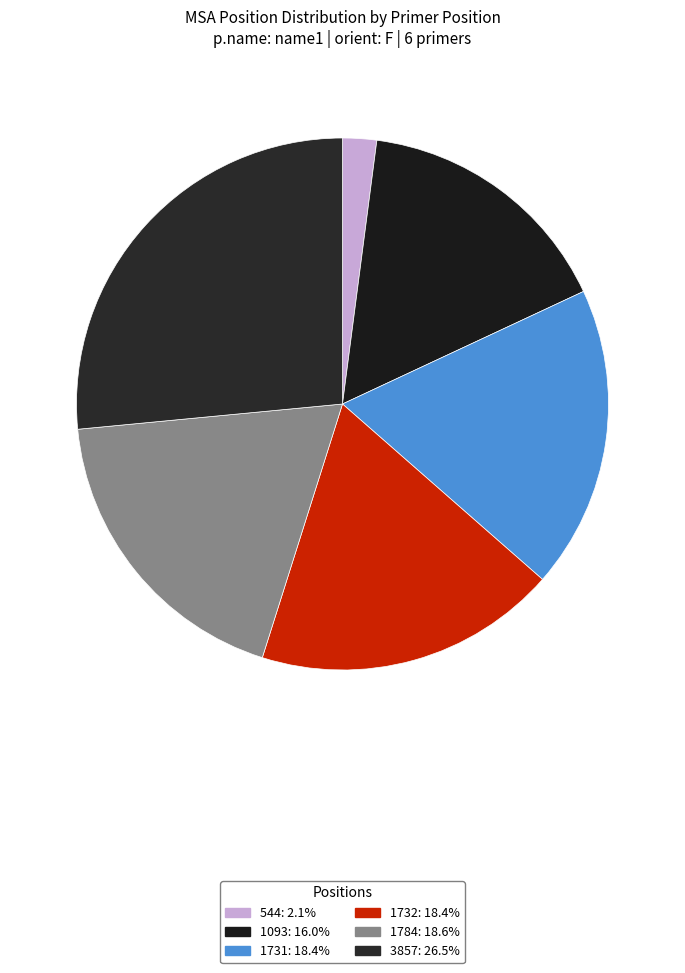

True or false: 544 accounts for 11% of the total.

False